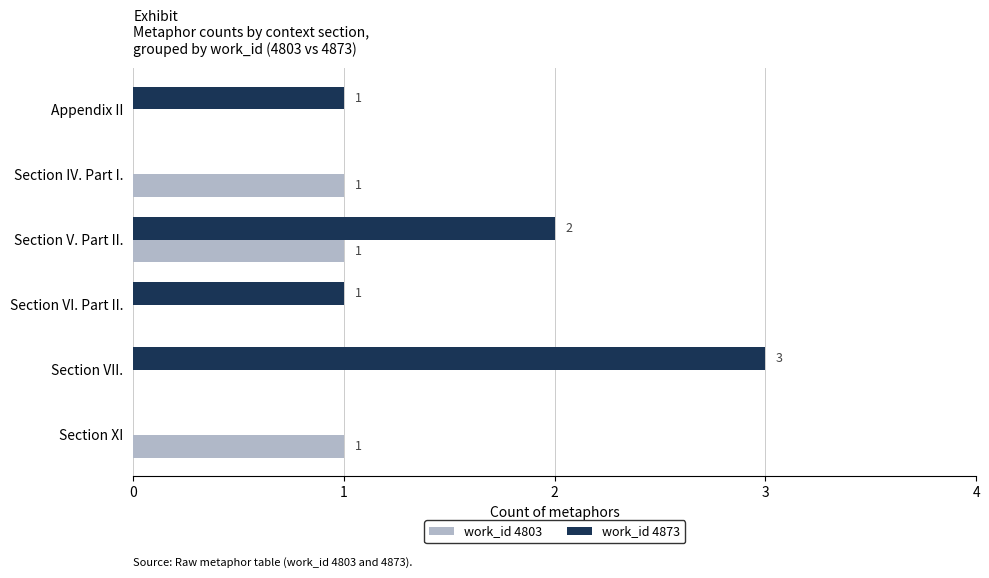

What is the average value of the work_id 4873 series?

1